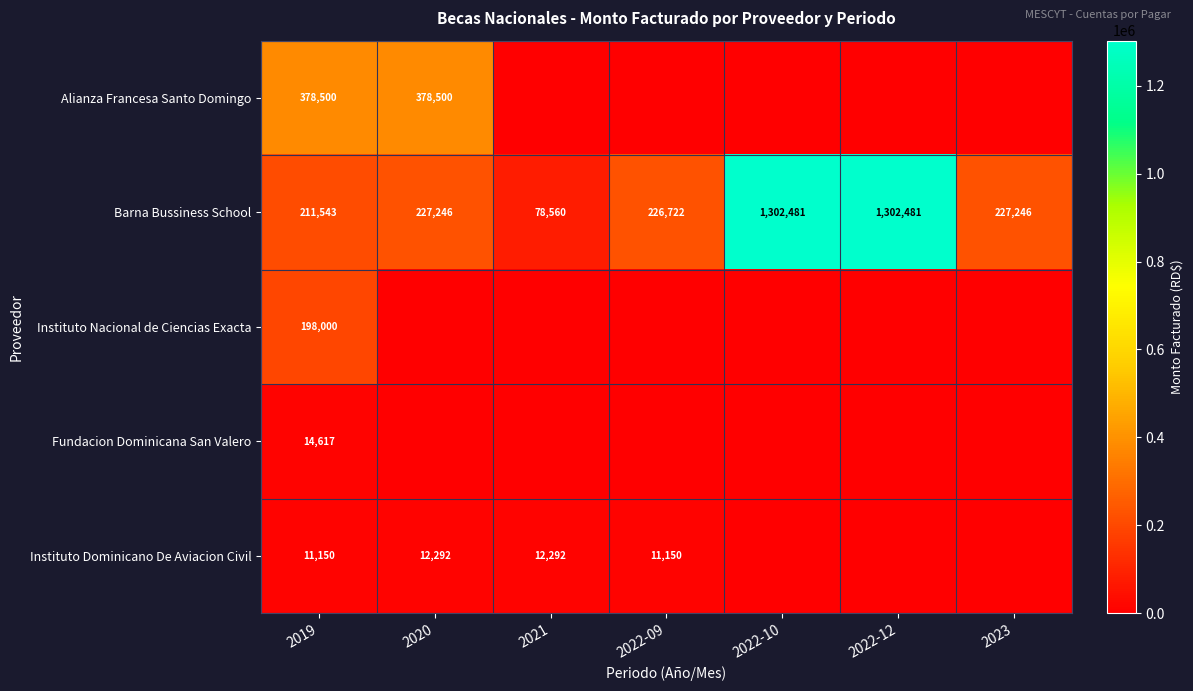

Count the number of categories in the chart.

7